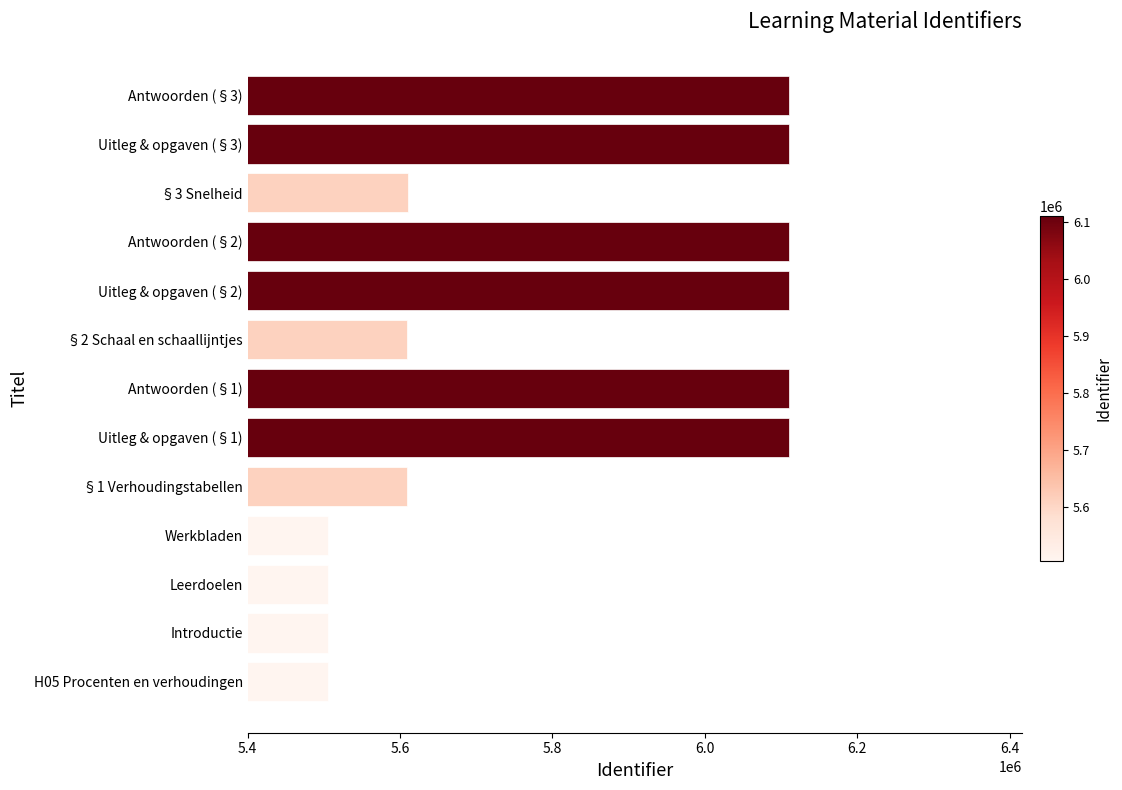

What is the ratio of the value at Leerdoelen to the value at Uitleg & opgaven (§3)?

0.9